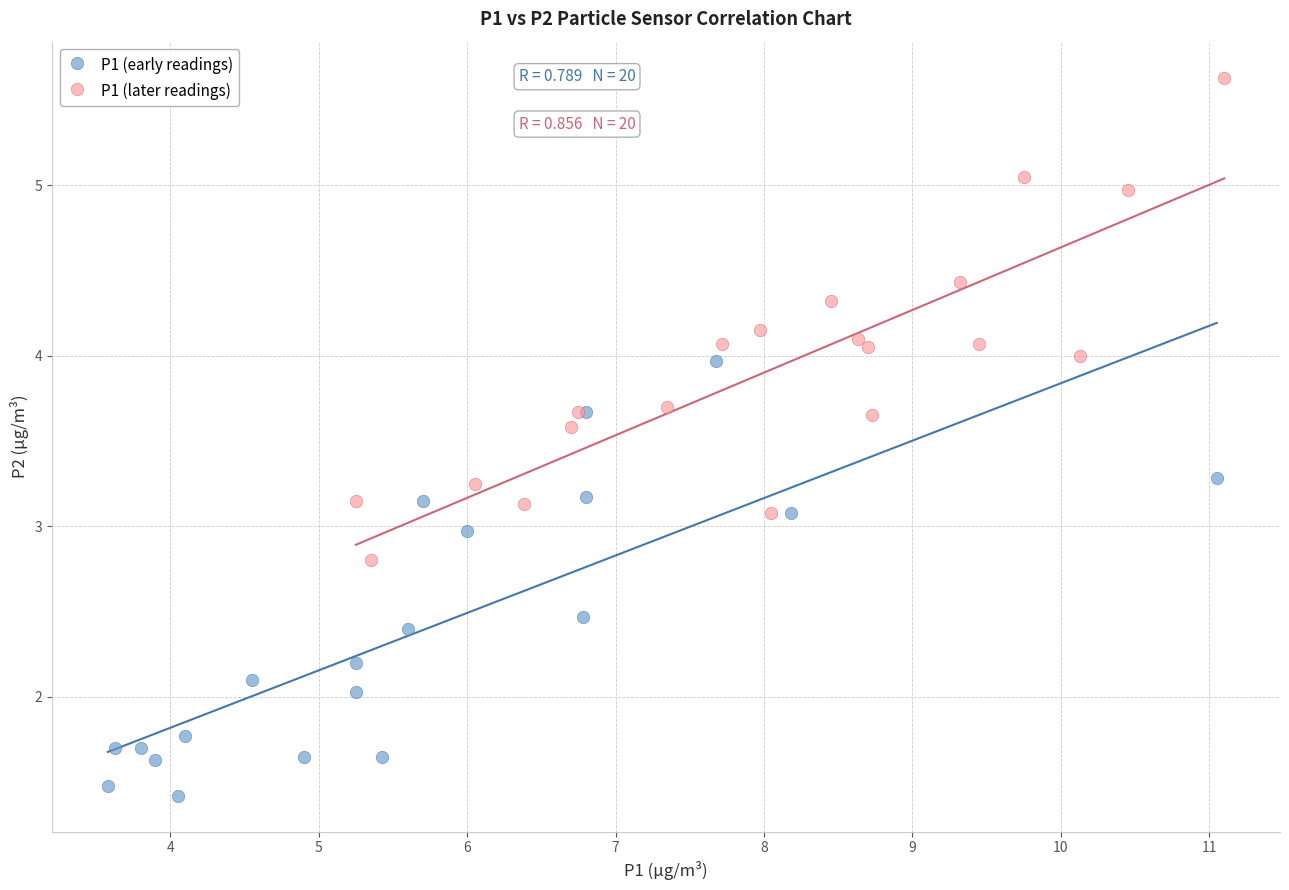

Which series contains the lowest Y value?

P1 (early readings)